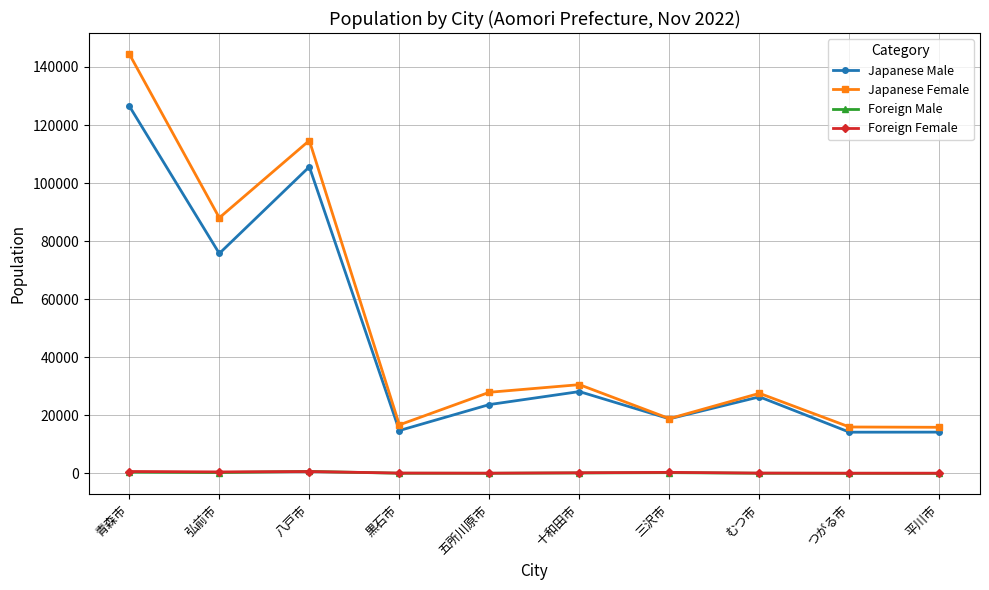

What is the approximate value of Japanese Female at 三沢市?

18866